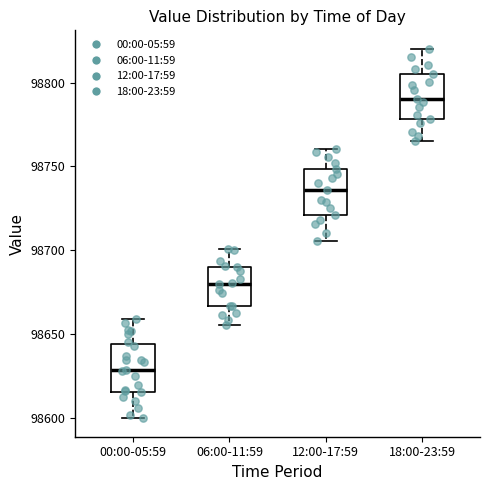

Reading left to right, read every box against the y-axis: the position of its median line, the range the box covers, and the ends of its whiskers. The values are not printed on the chart, so give them approximately, as read against the axis.

00:00-05:59: median 98630, box 98615 to 98645, whiskers 98600 to 98660
06:00-11:59: median 98680, box 98665 to 98690, whiskers 98655 to 98700
12:00-17:59: median 98735, box 98720 to 98750, whiskers 98705 to 98760
18:00-23:59: median 98790, box 98780 to 98805, whiskers 98765 to 98820